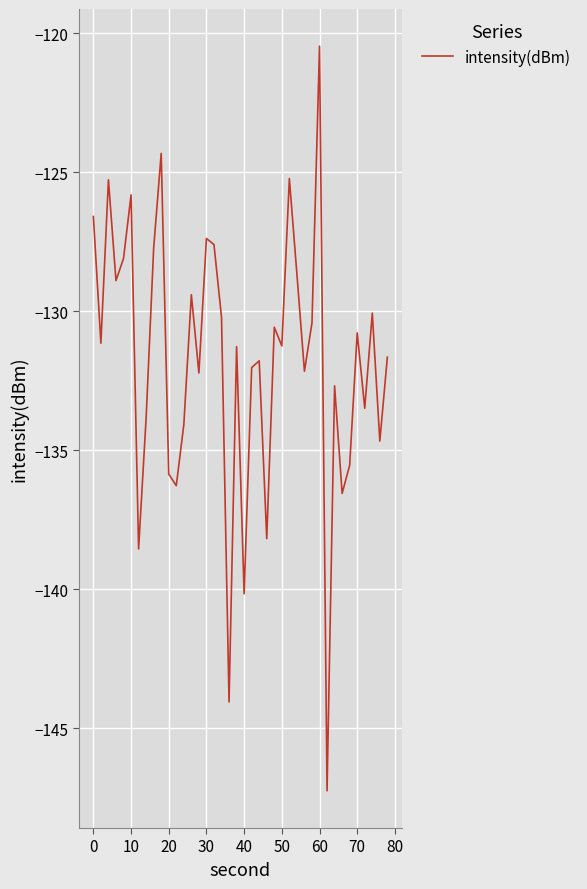

How many interior local peaks (higher than both neighbors) does the data have?

13